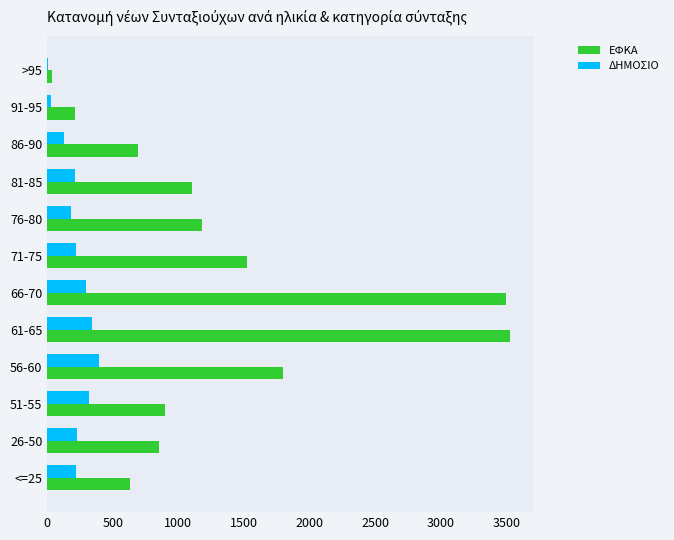

Between 66-70 and 81-85, which series saw the biggest shift?

ΕΦΚΑ